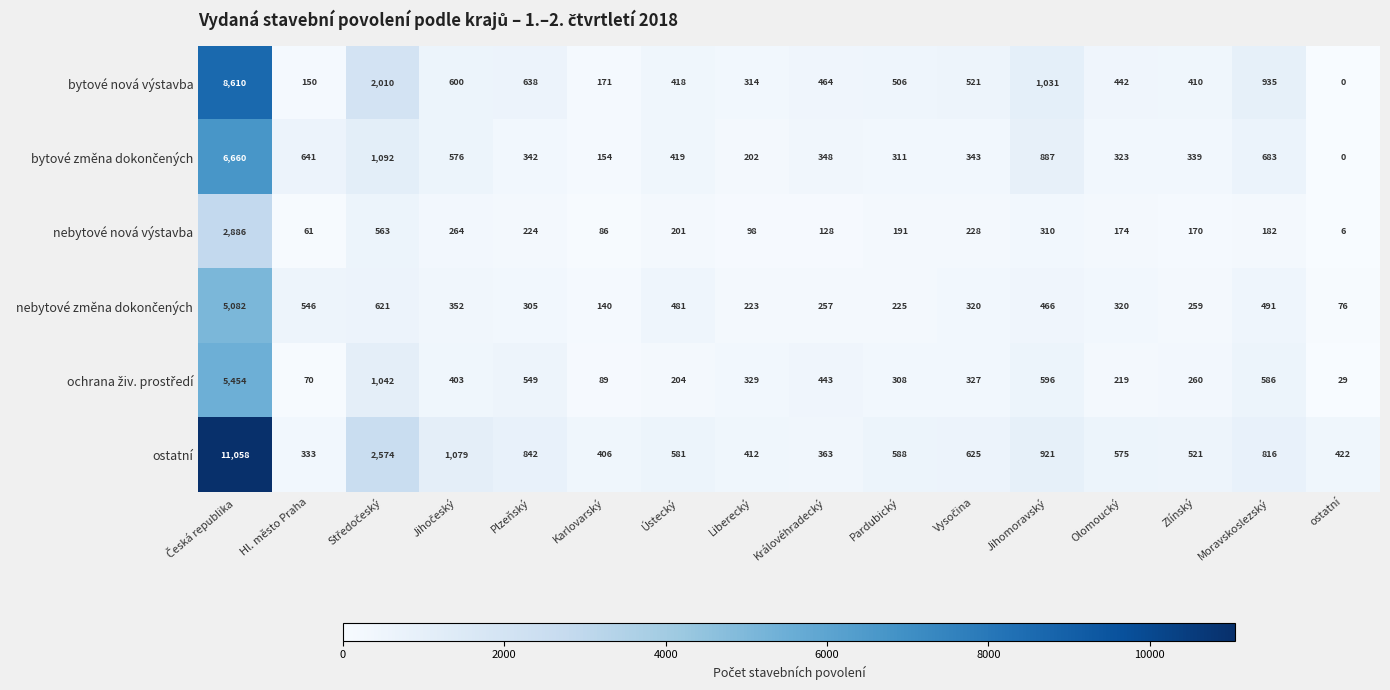

Is it true that nebytové nová výstavba equals 224 at Plzeňský?

True